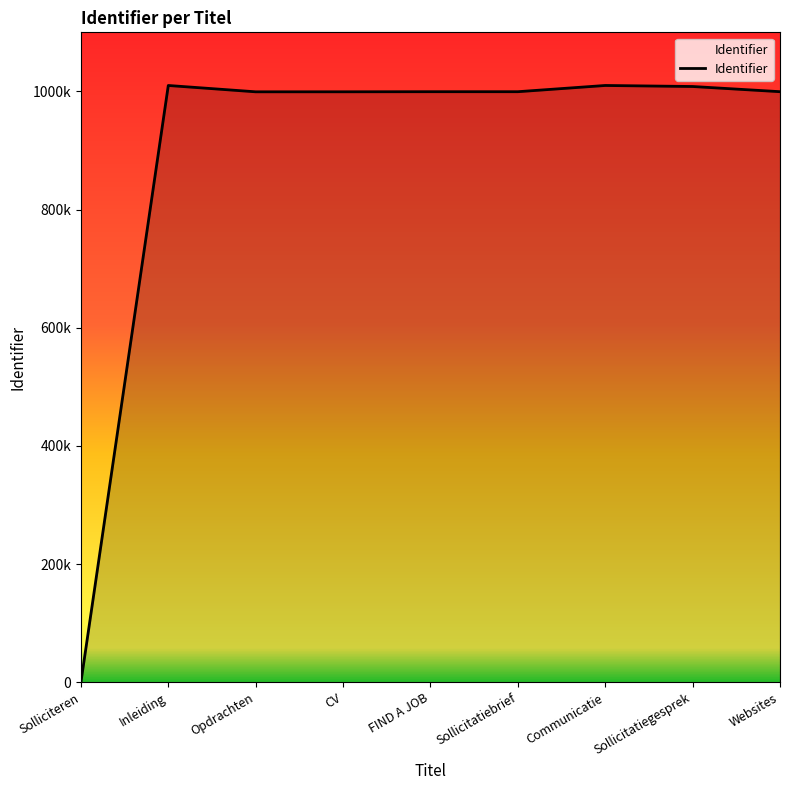

Rank the categories by value from highest to lowest.

Communicatie, Inleiding, Sollicitatiegesprek, Websites, Sollicitatiebrief, FIND A JOB, CV, Opdrachten, Solliciteren